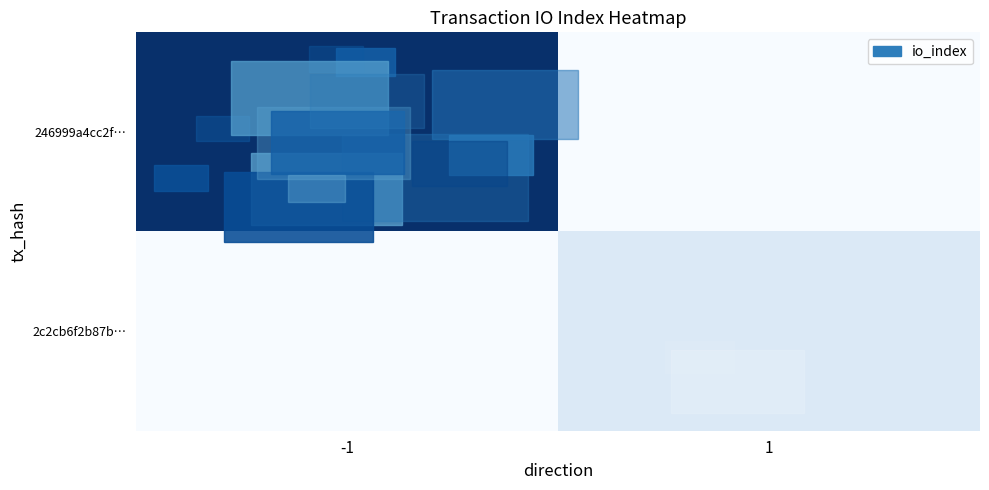

At how many categories does at least one series exceed 153?

1